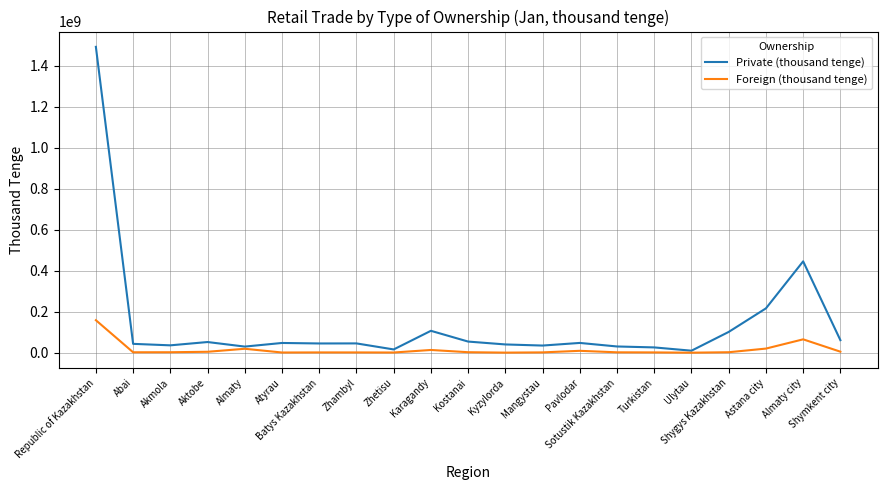

Which series has the largest range (max minus min)?

Private (thousand tenge)